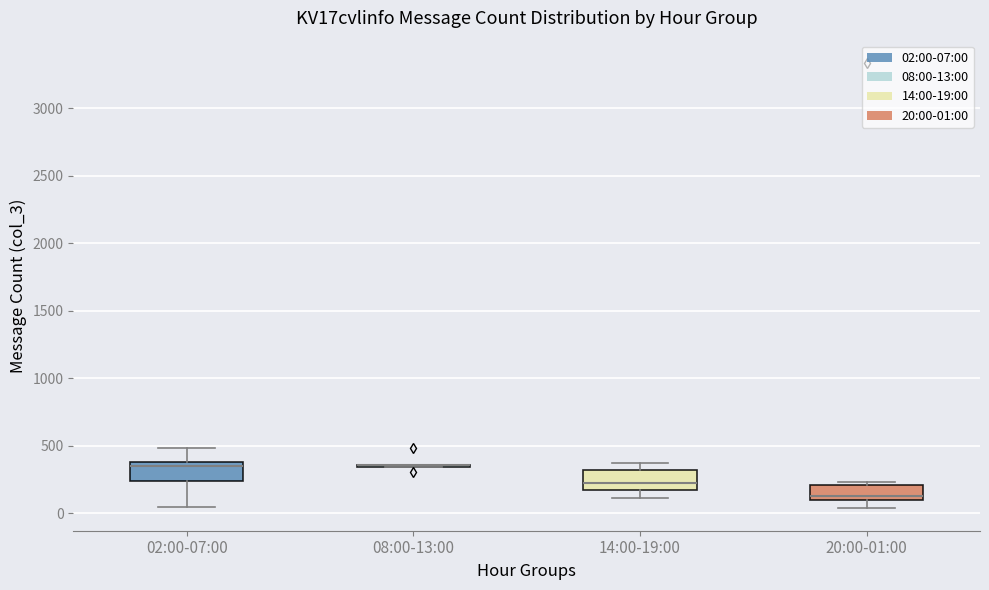

Reading left to right, read every box against the y-axis: the position of its median line, the range the box covers, and the ends of its whiskers. The values are not printed on the chart, so give them approximately, as read against the axis.

02:00-07:00: median 350, box 250 to 400, whiskers 50 to 500
08:00-13:00: box collapsed to a line at 350, whiskers 350 to 350
14:00-19:00: median 250, box 150 to 300, whiskers 100 to 400
20:00-01:00: median 150, box 100 to 200, whiskers 50 to 250